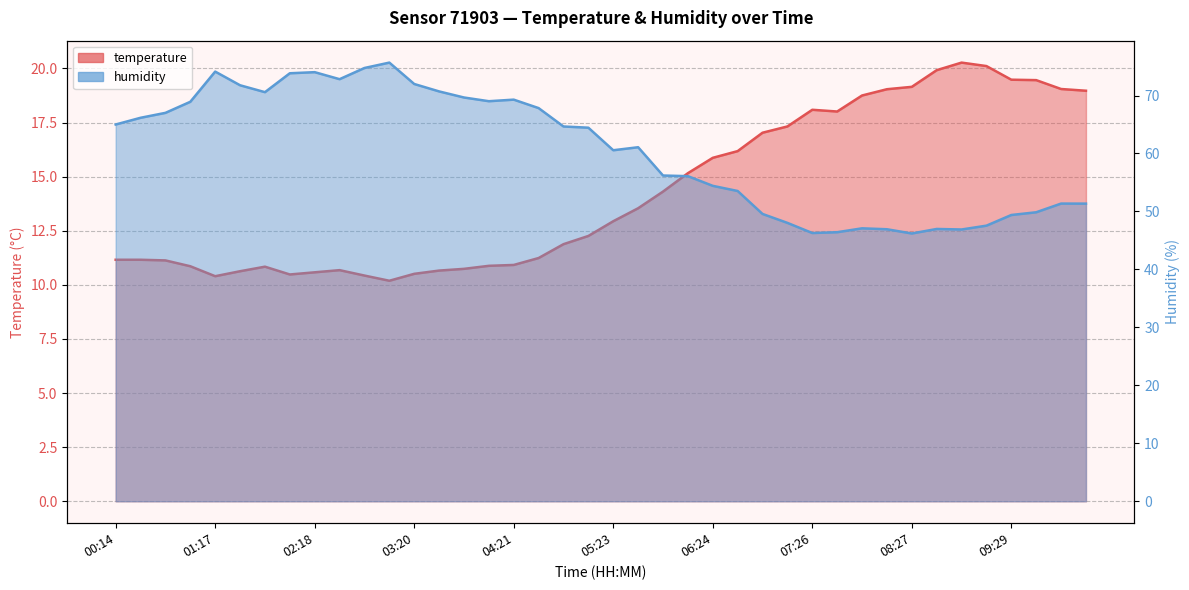

What is the approximate value of humidity at 30?

47.1